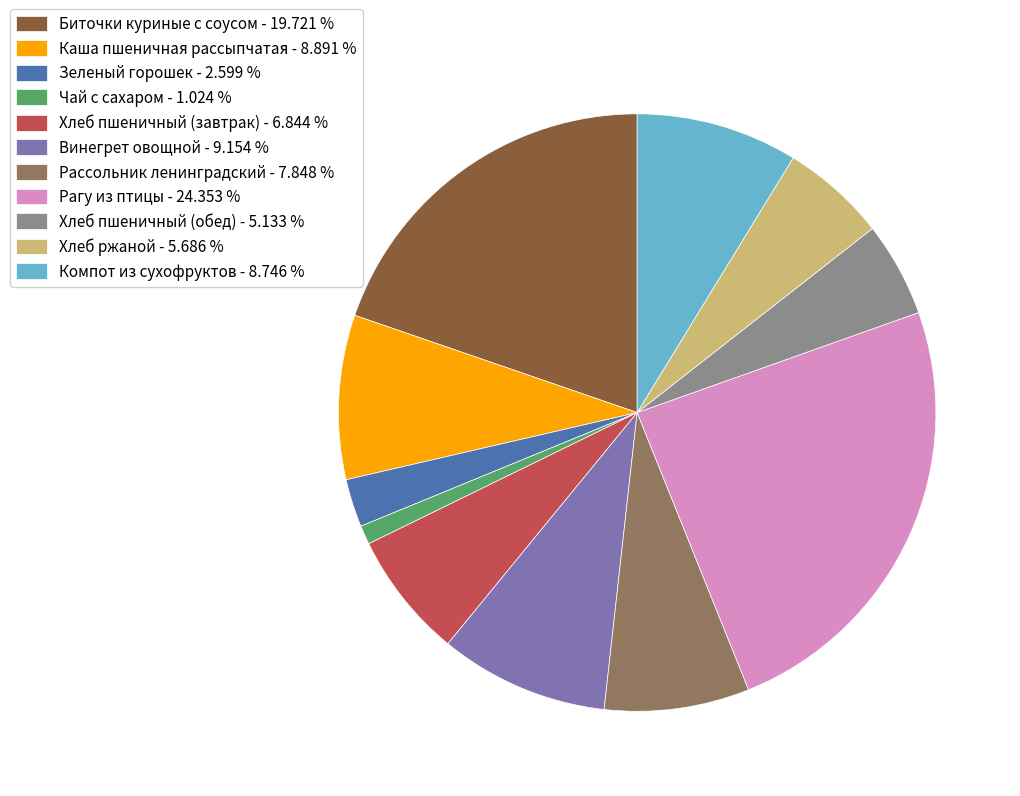

Is the sum of Хлеб пшеничный (обед) and Рассольник ленинградский greater than half?

No